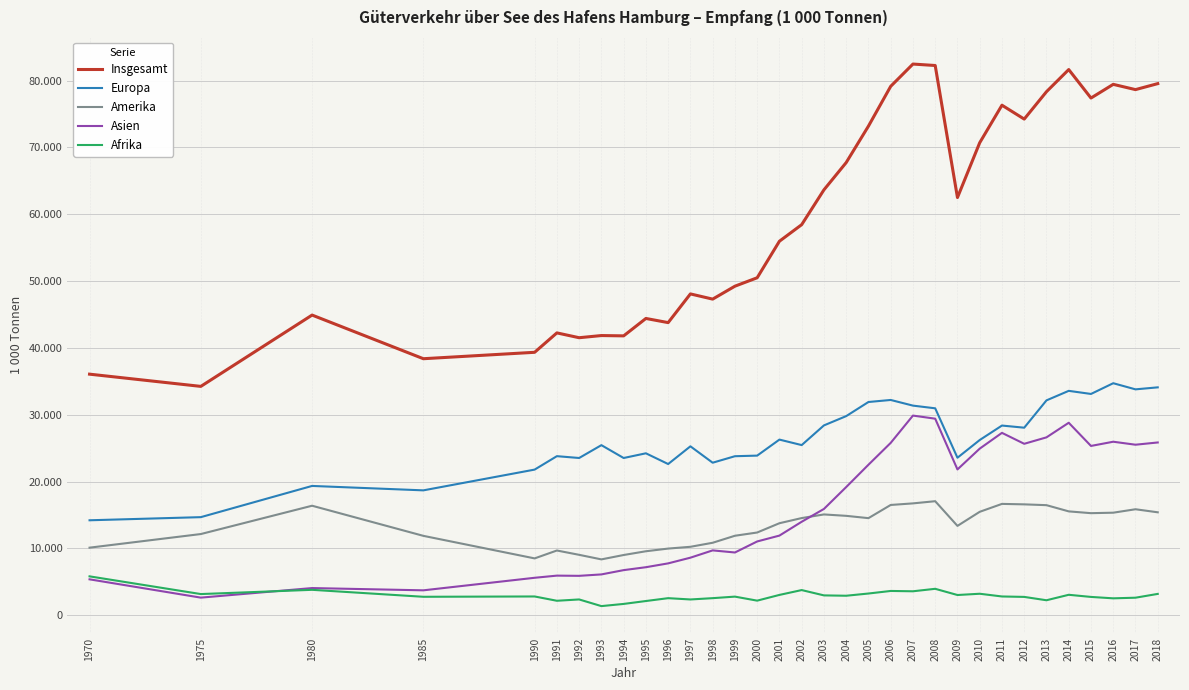

At which category does Insgesamt reach its first local valley?

1975